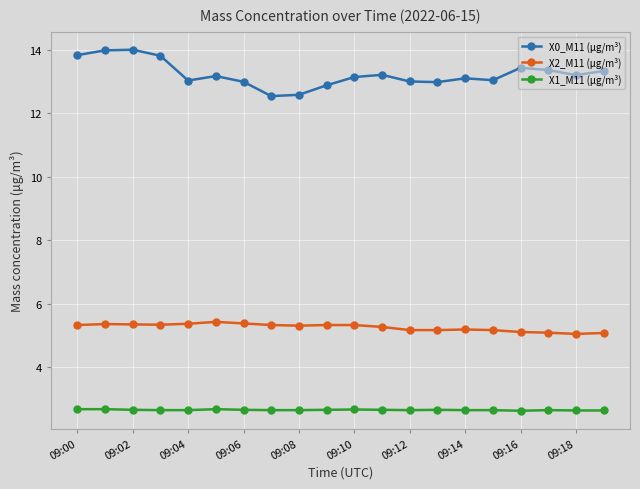

What is the maximum value shown in the chart?

14.0